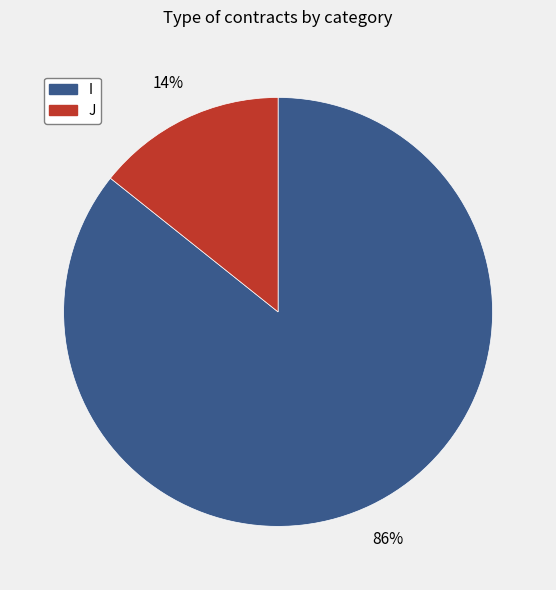

Is it true that J is 25% of the pie?

False